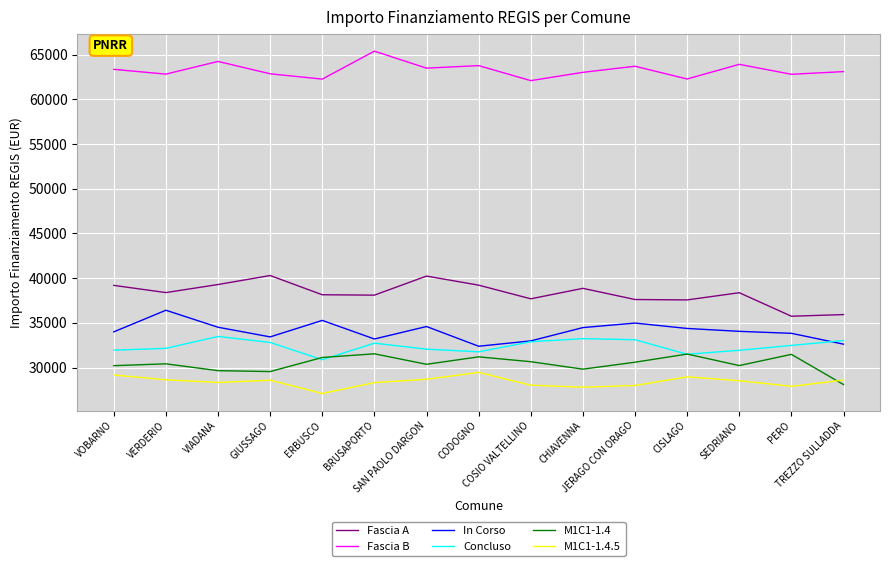

What is the spread (max minus min) of values at SEDRIANO?

35388.7